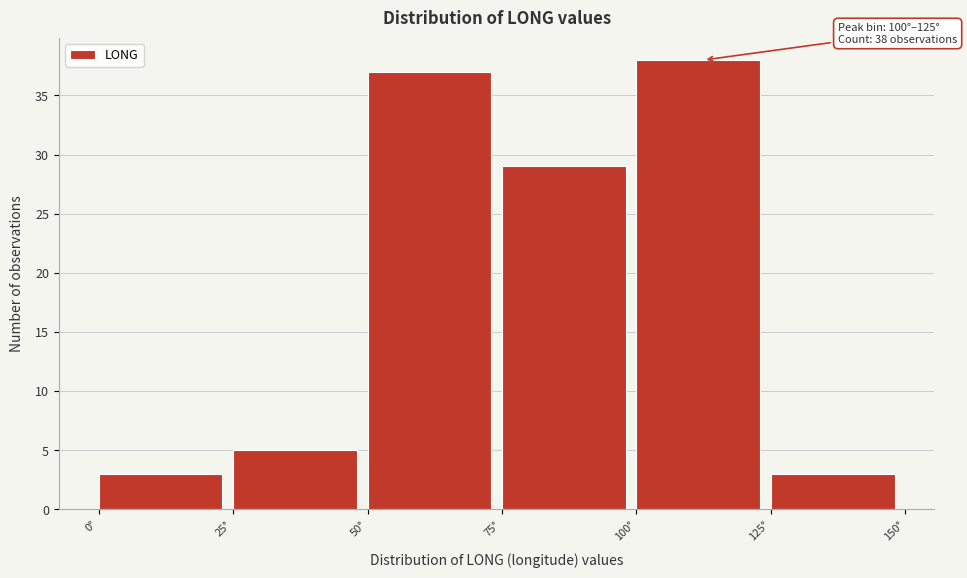

Which range on the x-axis has the tallest bar?

100 to 125